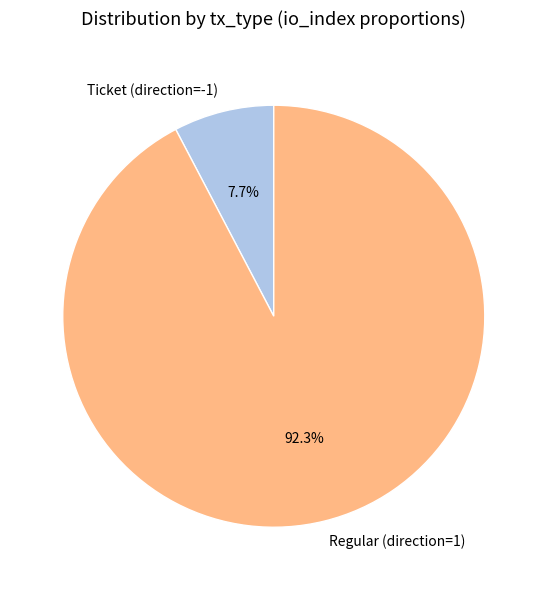

What is the majority slice?

Regular